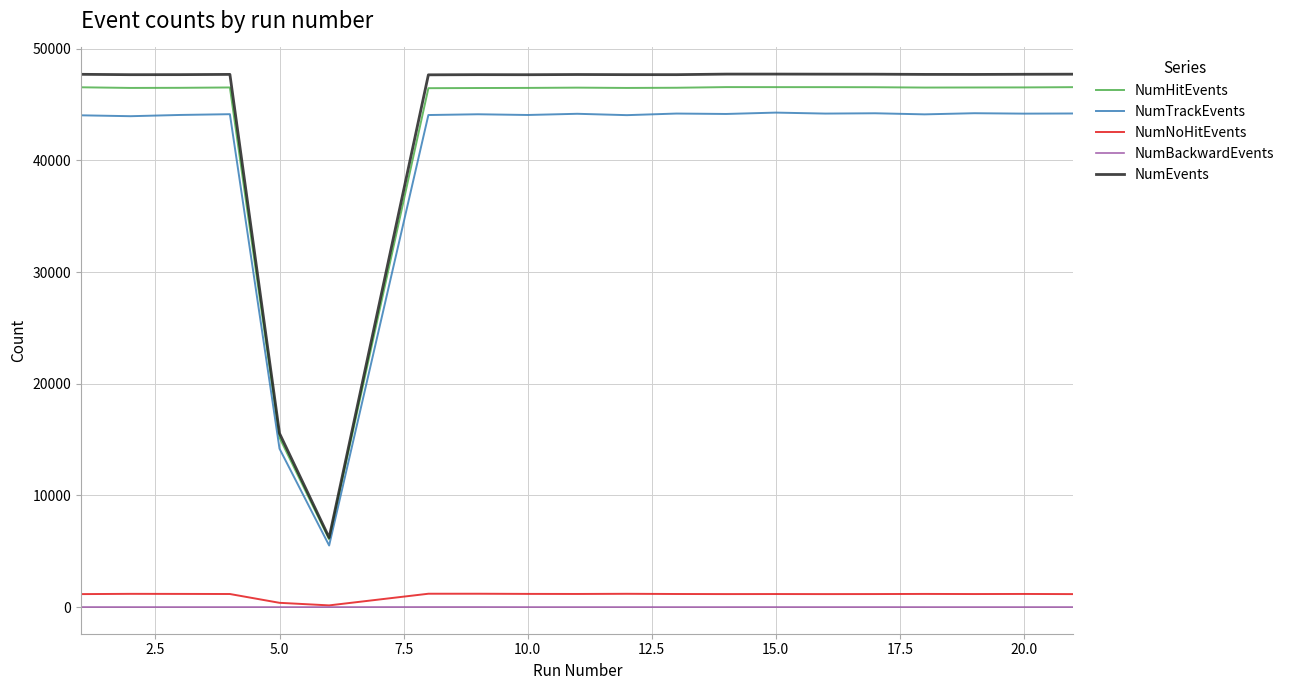

True or false: NumNoHitEvents and NumHitEvents cross at least once.

False